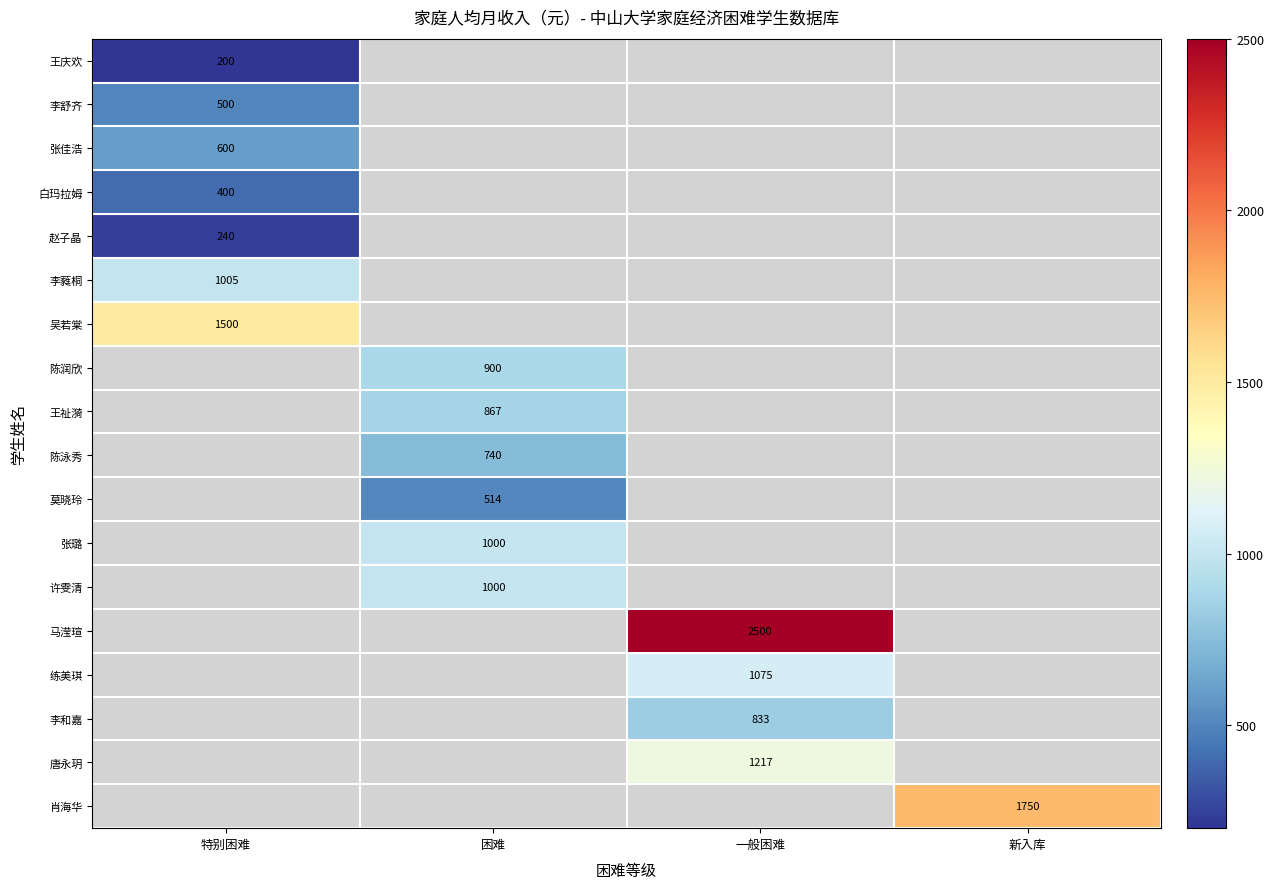

The 唐永玥 series shows 1217 at 一般困难. True or false?

True